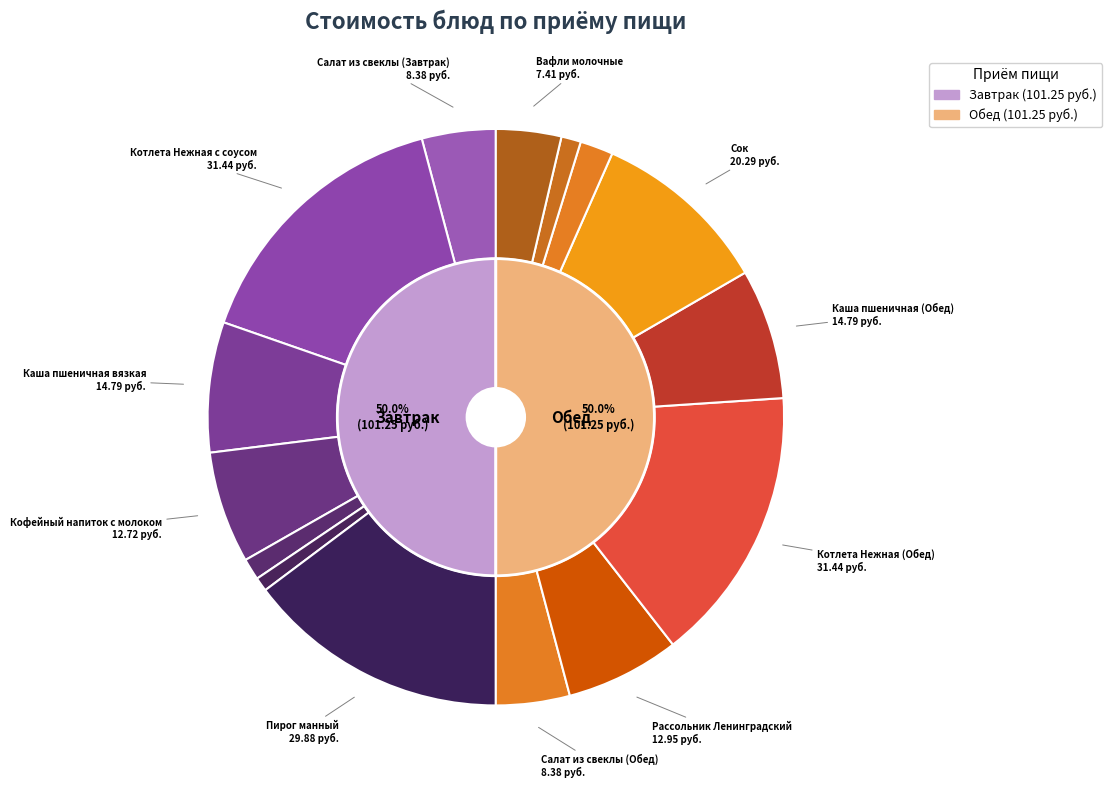

Rank the categories by value from highest to lowest.

Котлета Нежная с соусом, Котлета Нежная (Обед), Пирог манный, Сок, Каша пшеничная вязкая, Каша пшеничная (Обед), Рассольник Ленинградский, Кофейный напиток с молоком, Салат из свеклы (Завтрак), Салат из свеклы (Обед), Вафли молочные, Хлеб Пшеничный (Обед), Хлеб Пшеничный (Завтрак), Хлеб Дарницкий (Обед), Хлеб Дарницкий (Завтрак)